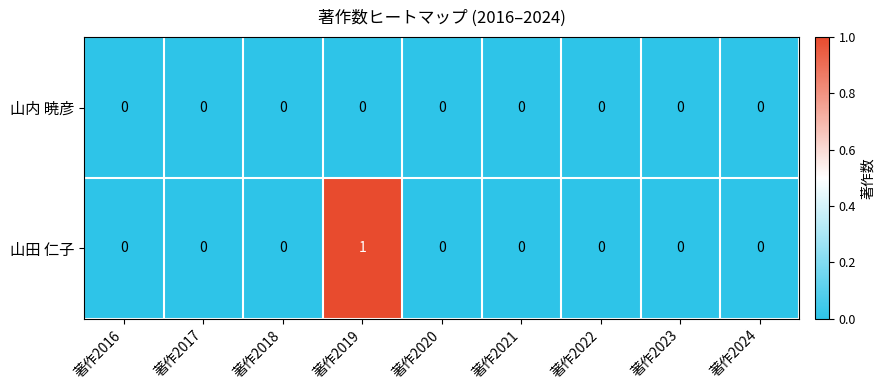

Which category has the highest value across all series?

著作2019